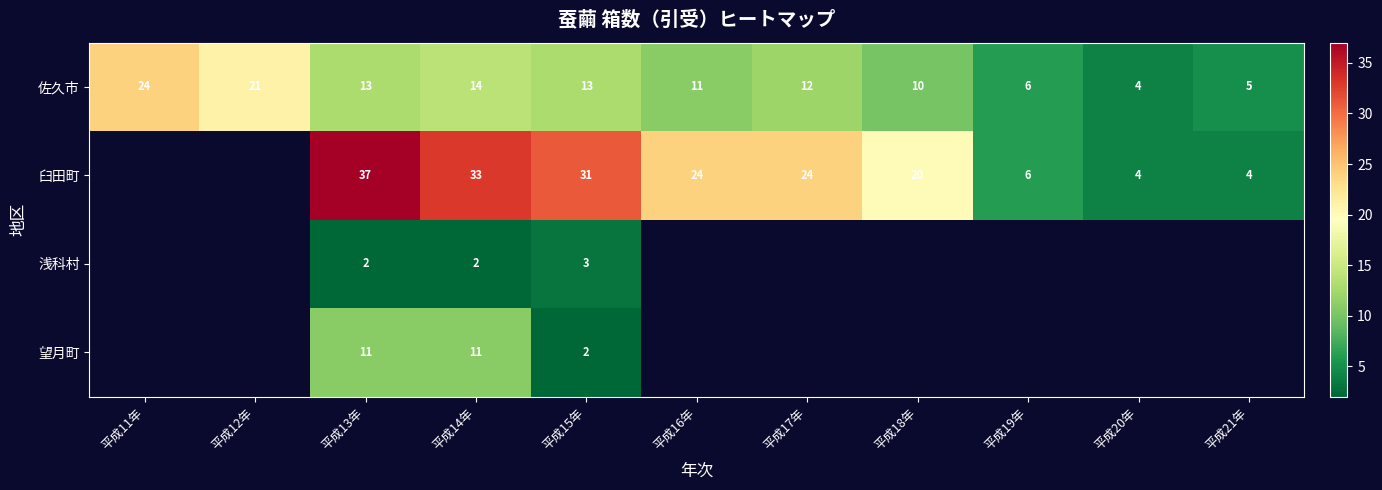

Which has a higher value, 平成13年 or 平成18年?

平成13年